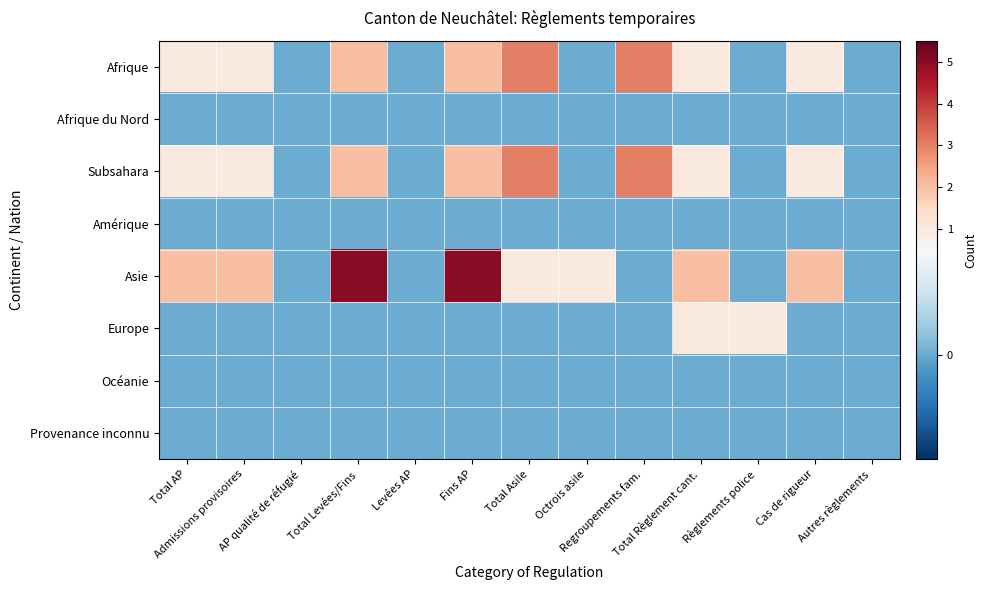

At which category is the sum across all series the highest?

Total Levées/Fins